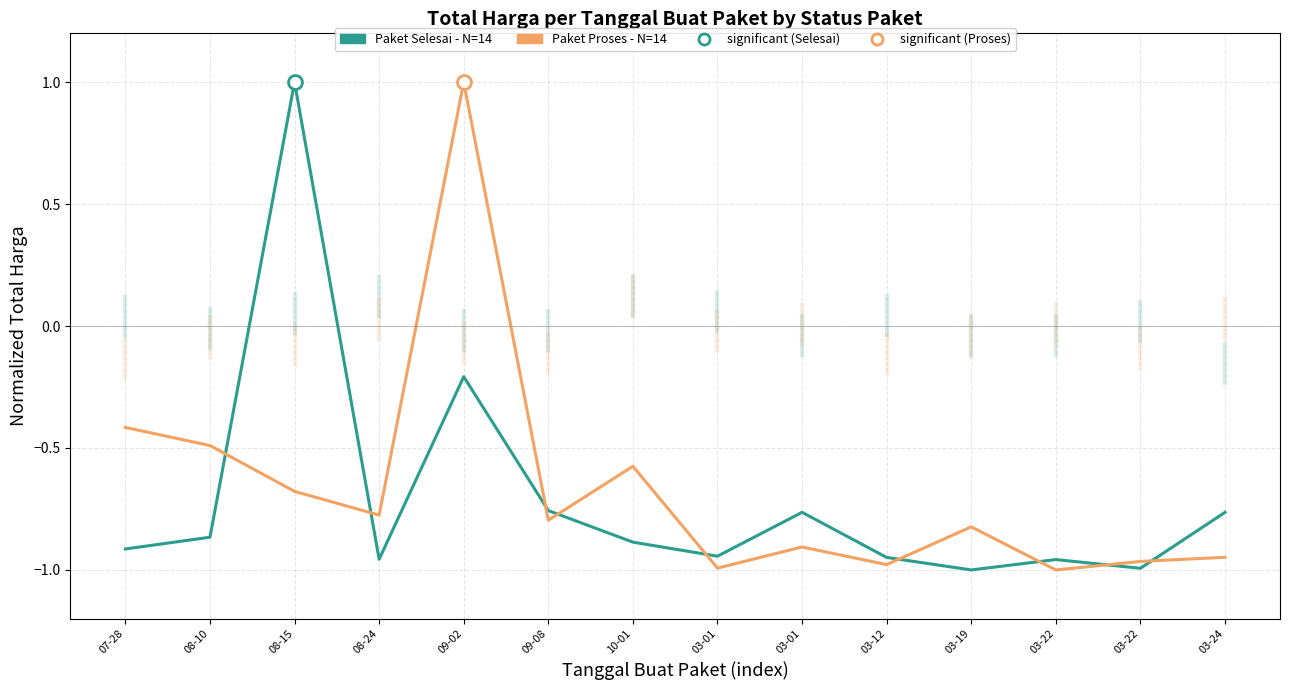

How many lines are shown in the chart?

2